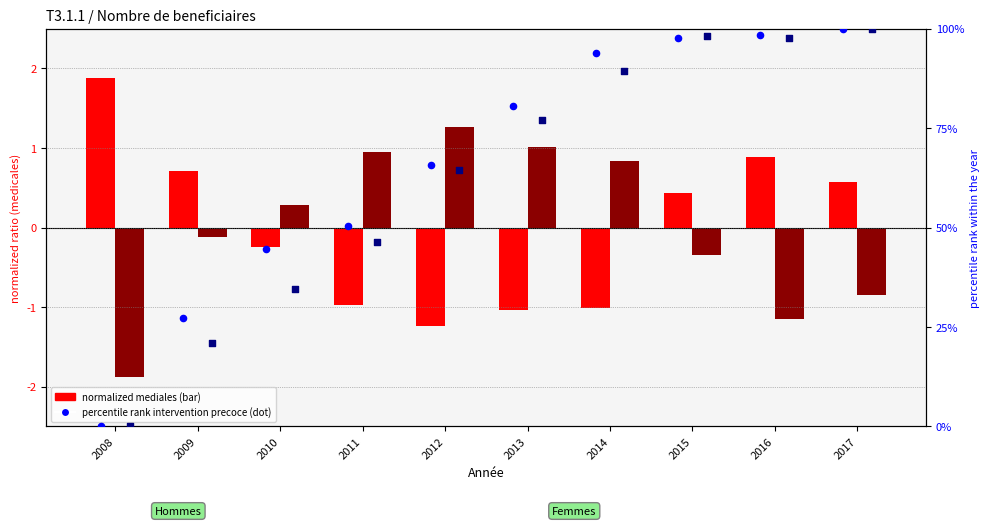

What is the total value across all series at 2009?

48.3